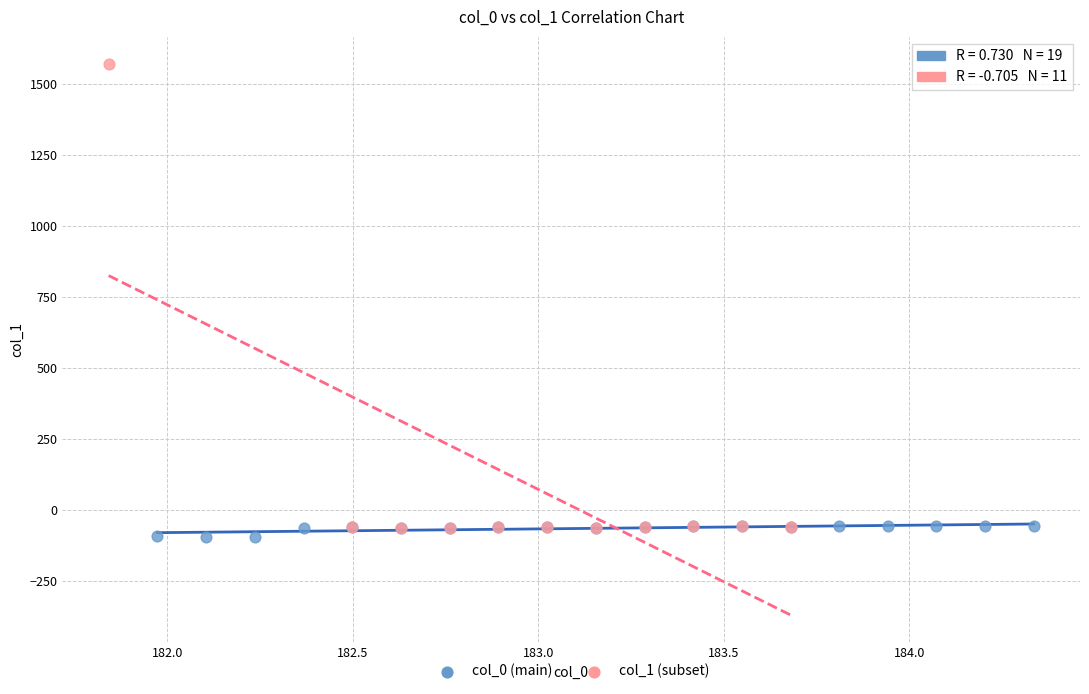

Which series has the largest Y range (max minus min)?

col_1 (subset)